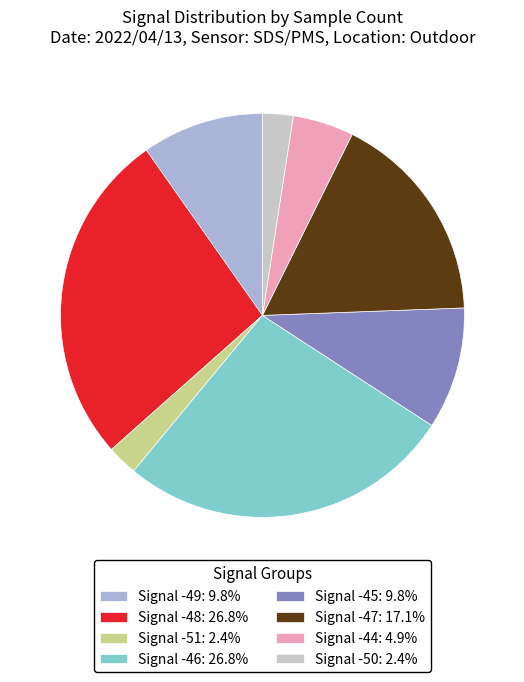

How many slices are in this pie chart?

8